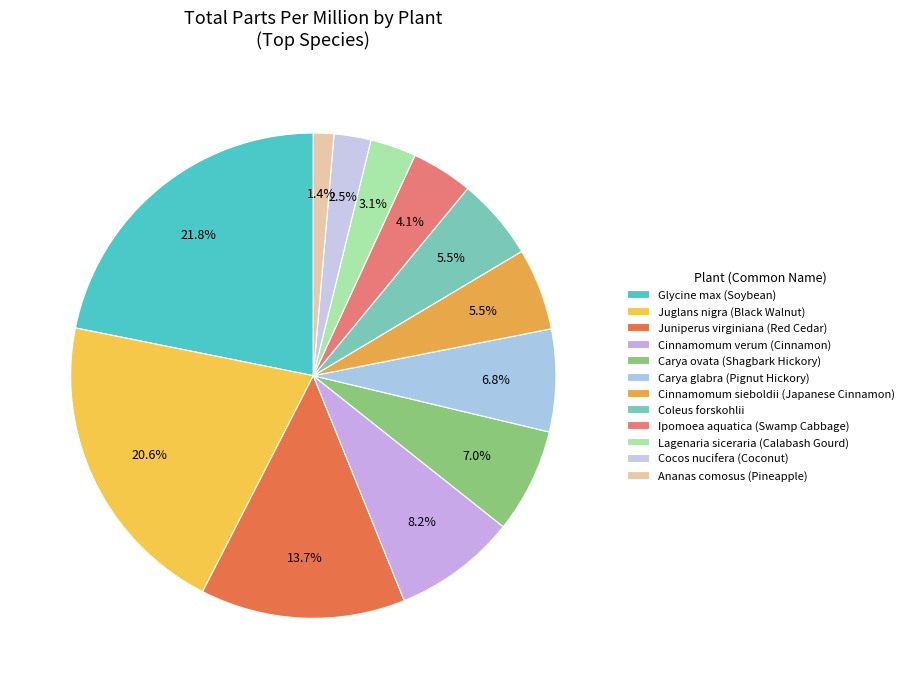

How much of the chart is everything except Coleus forskohlii?

94.5%